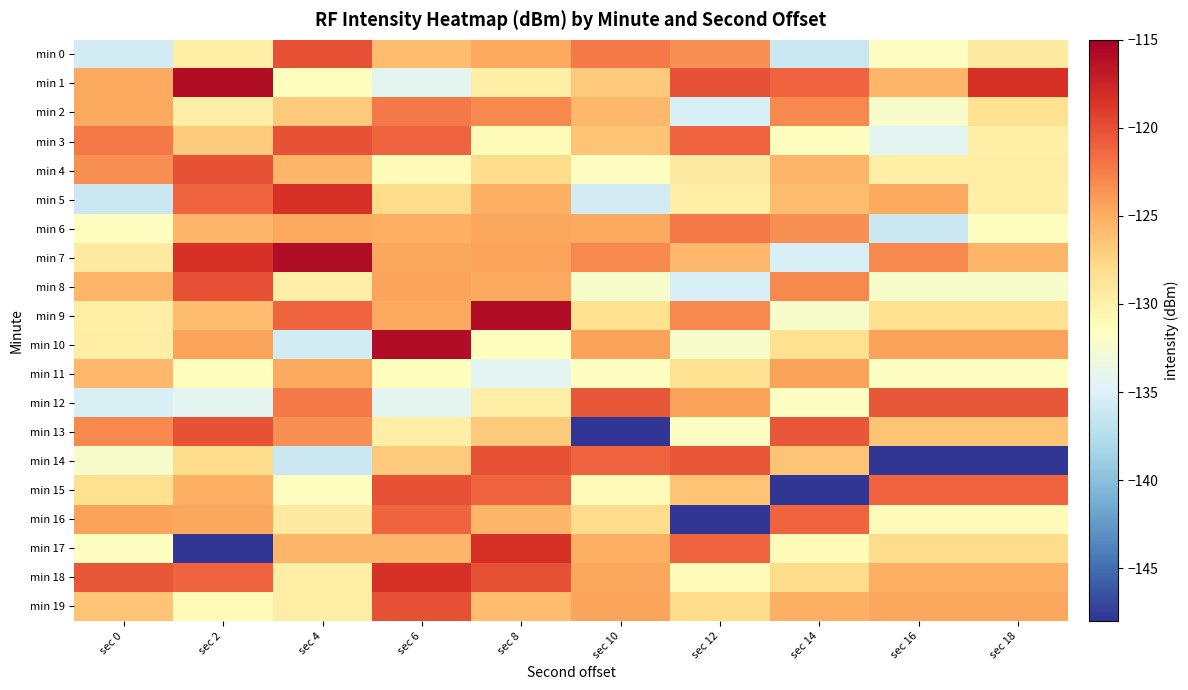

How many data points does each series have?

10